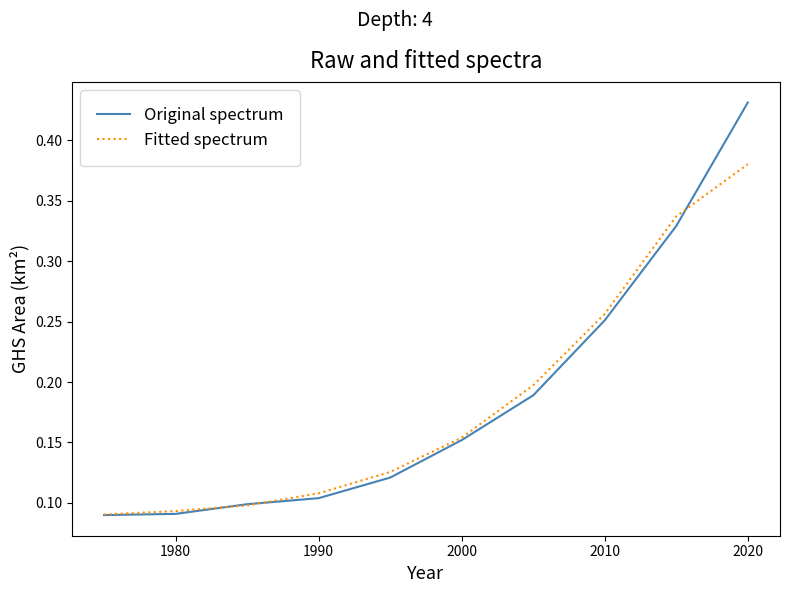

List the series in order of their peak value, lowest first.

Fitted spectrum, Original spectrum